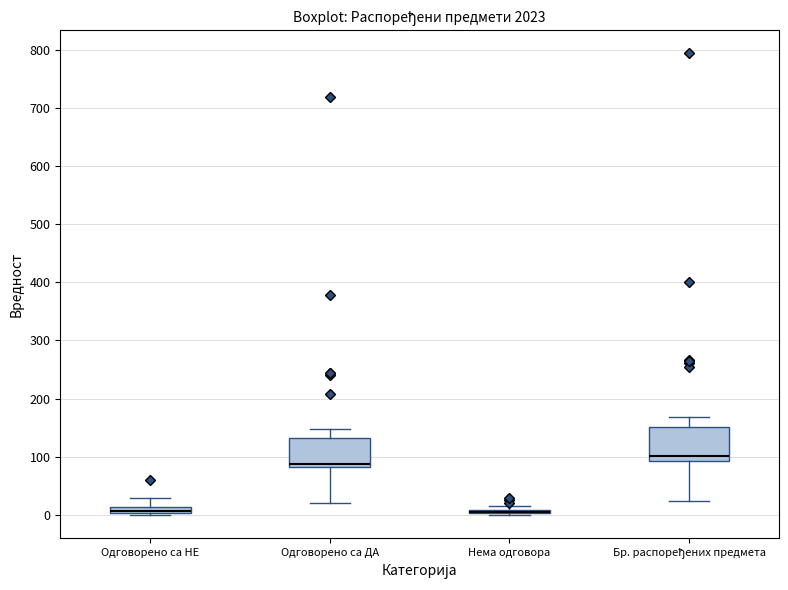

Where is the upper edge of the box for Бр. распоређених предмета on the y-axis? The values are not printed on the chart, so give them approximately, as read against the axis.

150